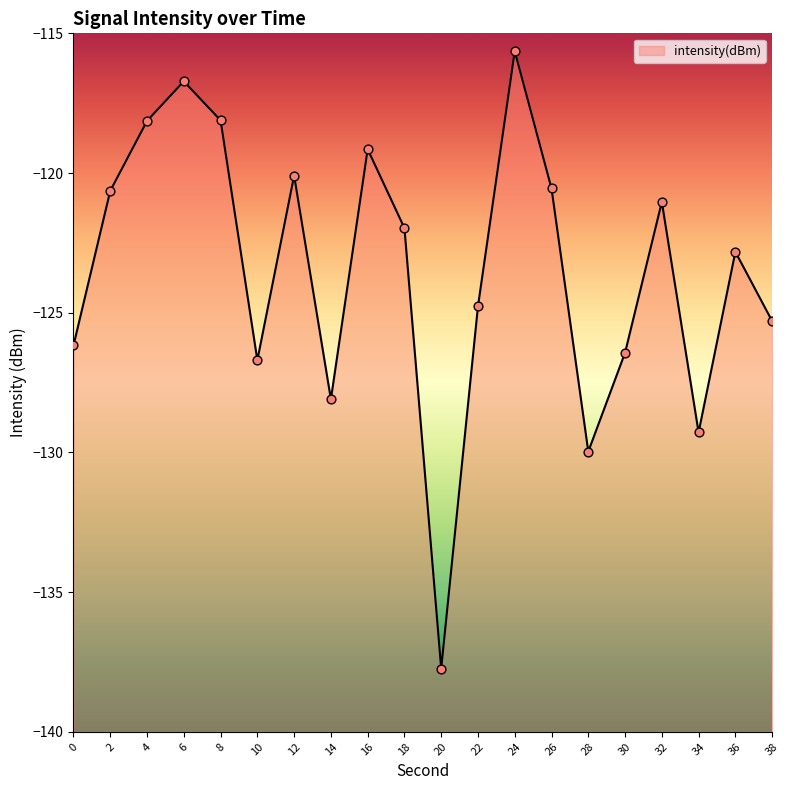

What is the change in value from 2 to 20?

-17.1